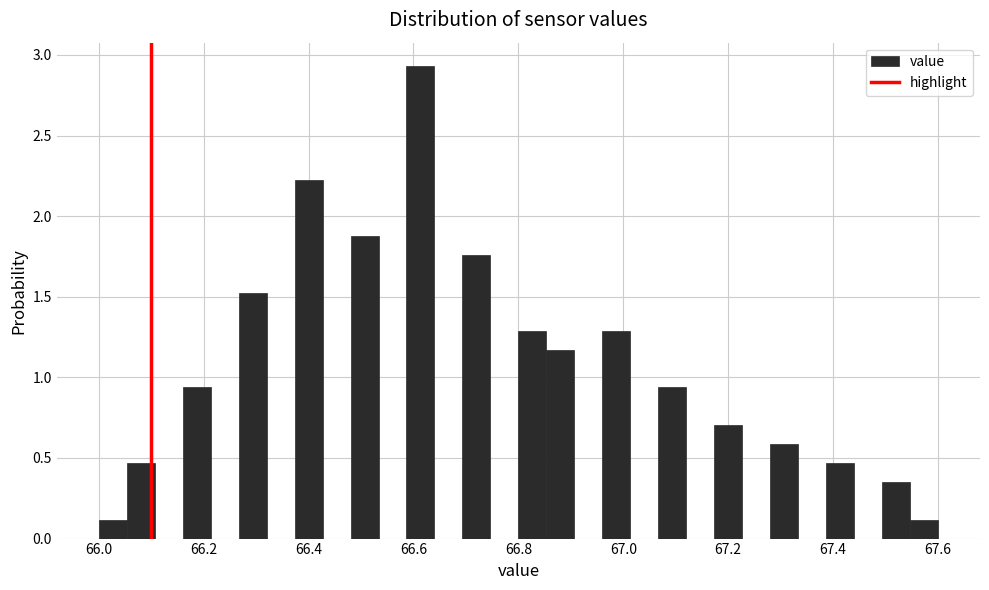

Around what value on the x-axis is the tallest bar? Give the approximate position of its centre, as read against the axis.

66.62